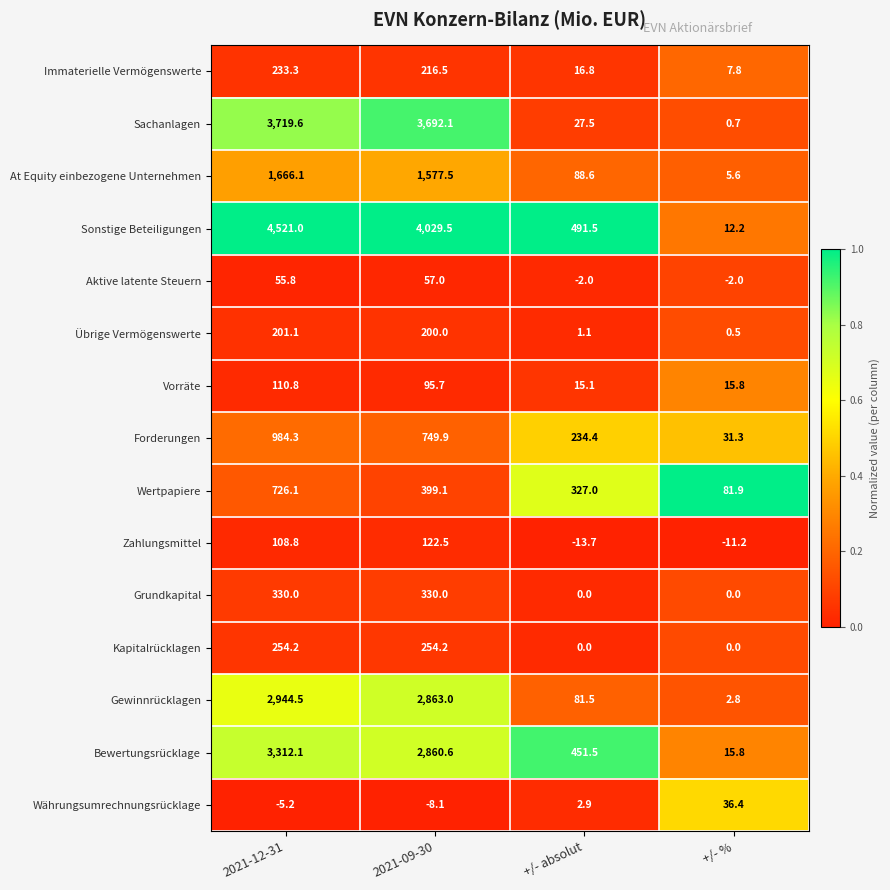

What is the smallest value displayed?

-13.7